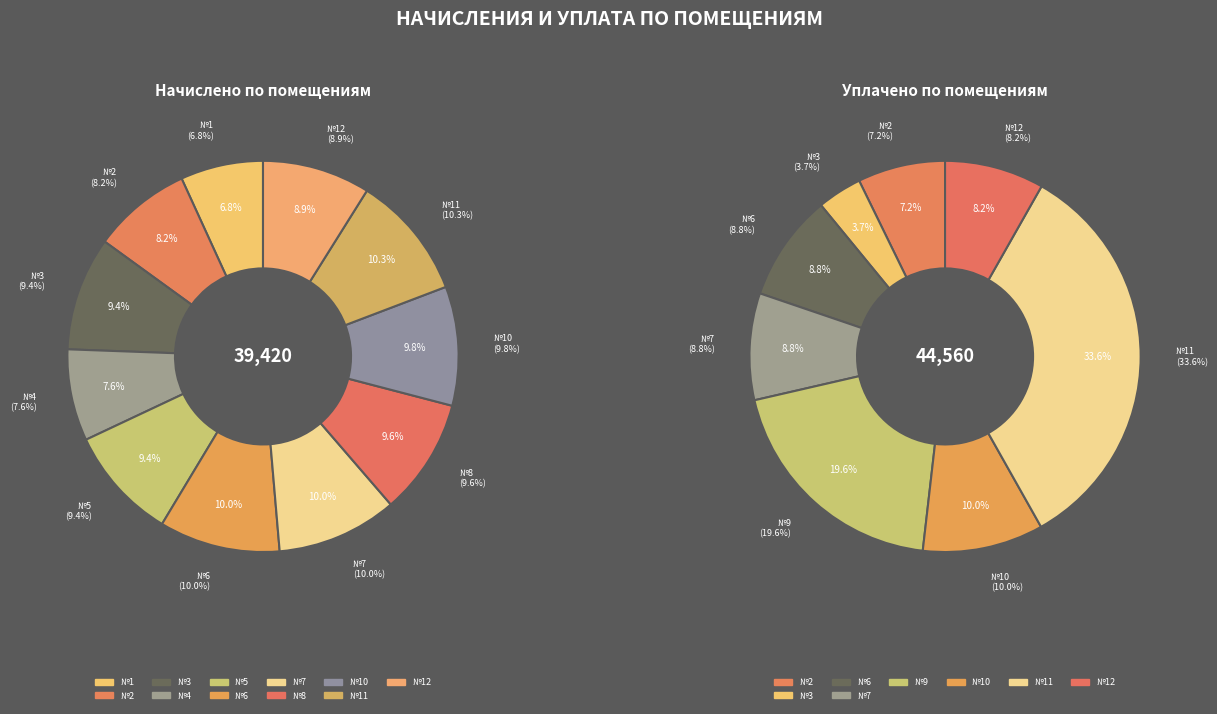

To the nearest percent, what portion does 10 represent?

10%